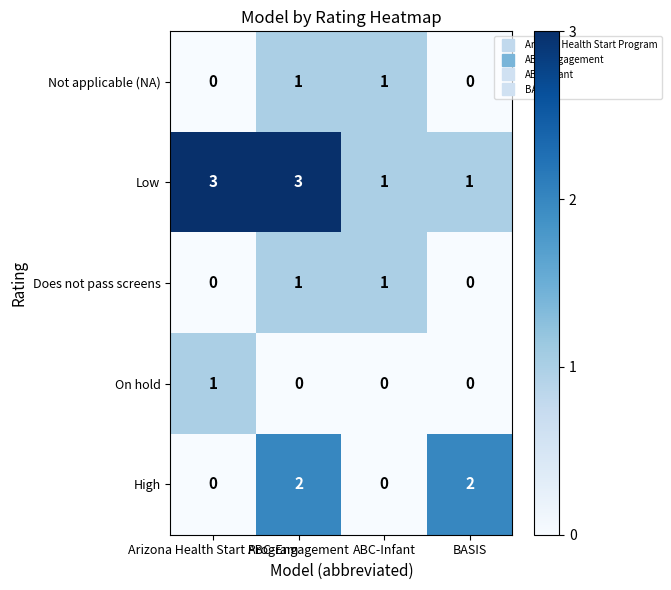

At how many categories does at least one series exceed 0?

4